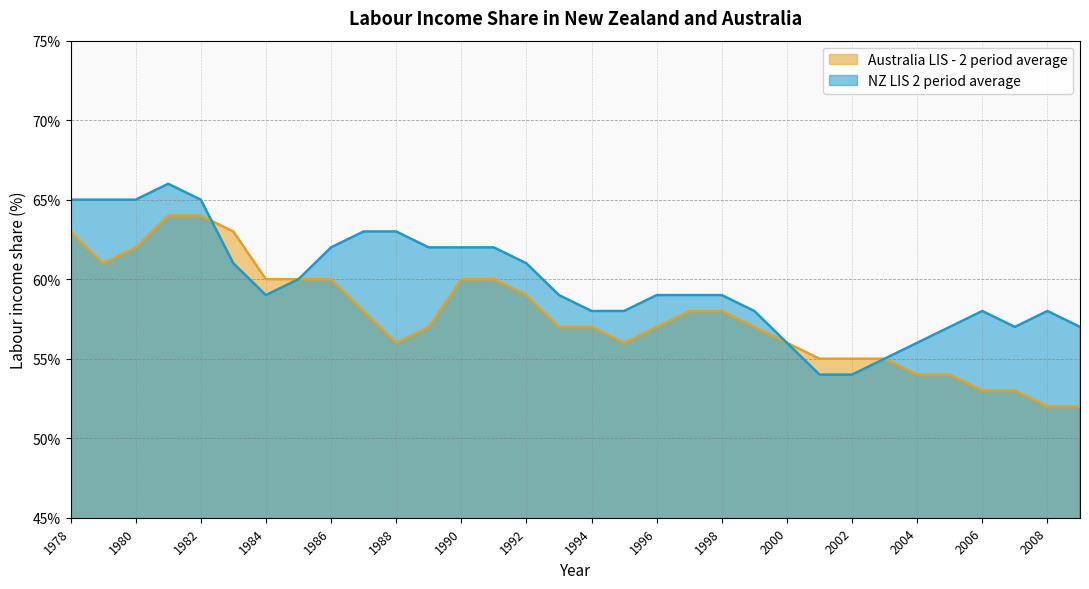

How many lines are shown in the chart?

2